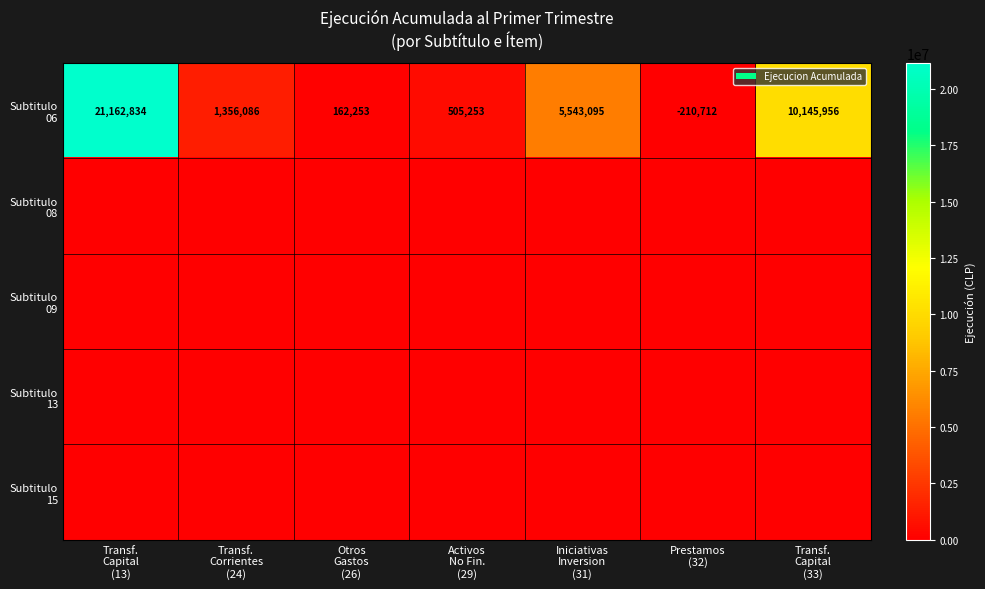

Which series changed the most between Otros Gastos (26) and Transf. Capital (33)?

Subtitulo 06